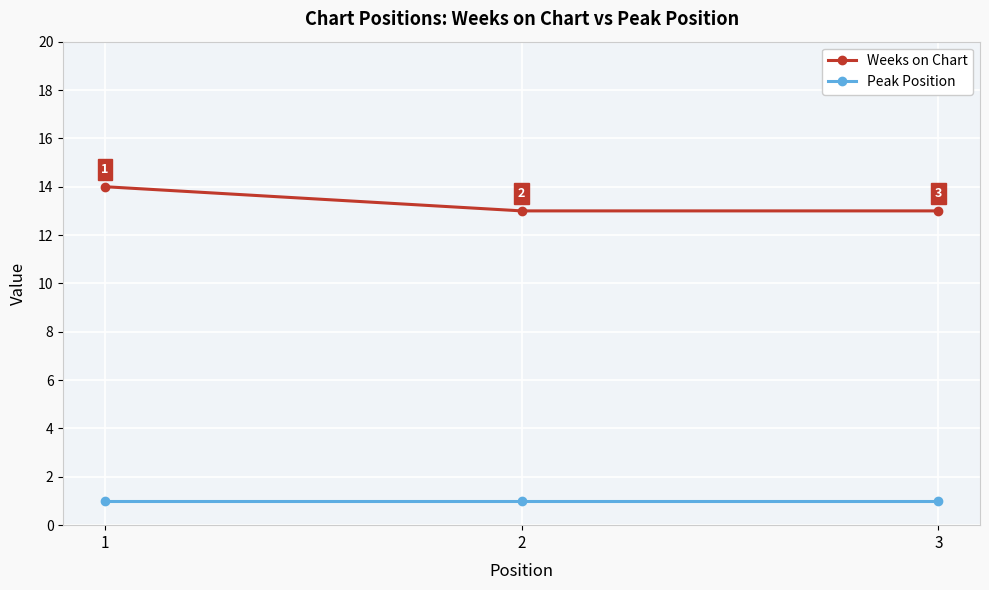

What is the spread (max minus min) of values at 2?

12